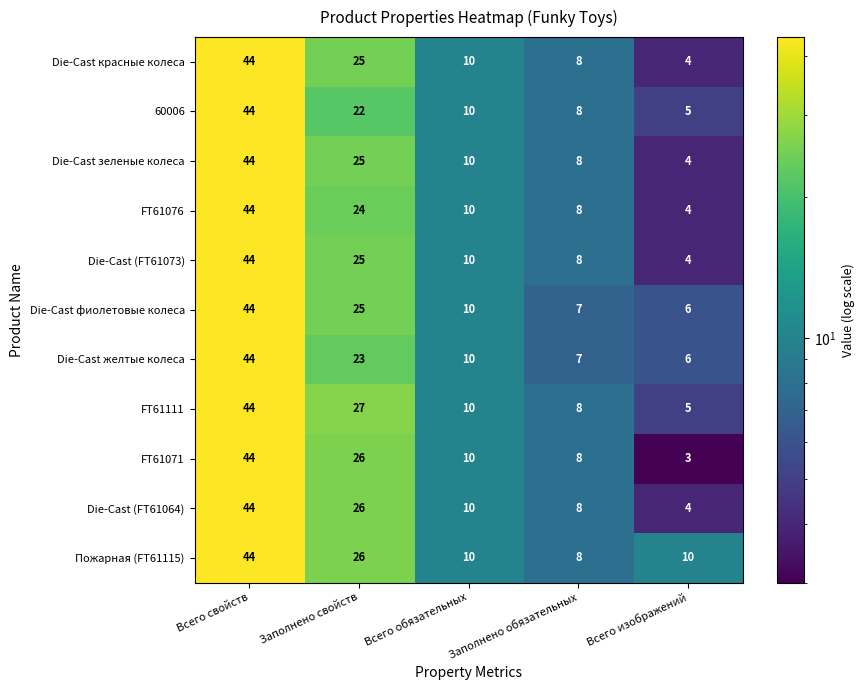

What is the spread (max minus min) of values at Заполнено обязательных?

1